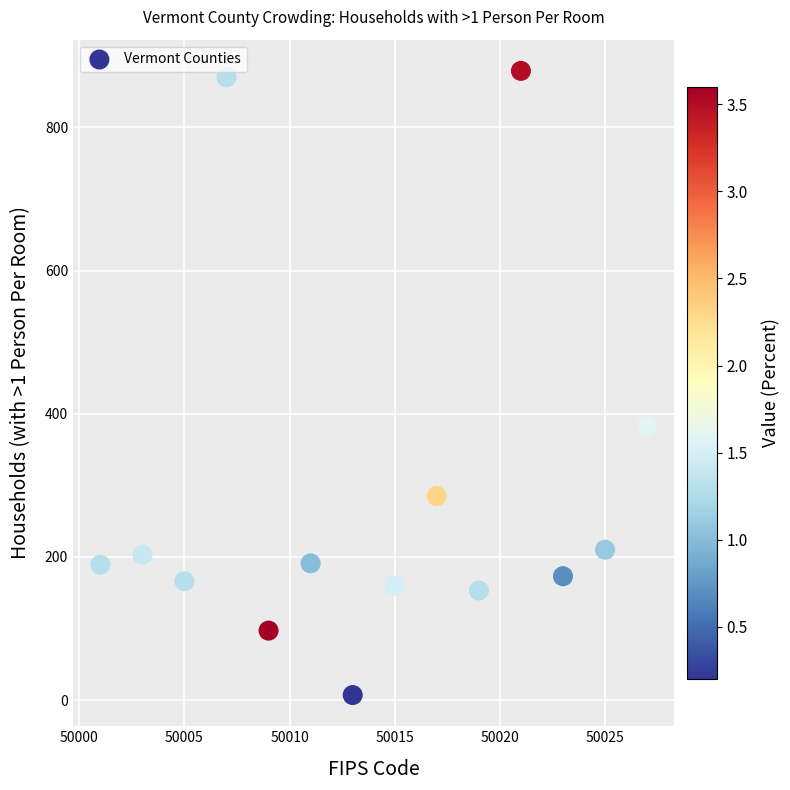

What Y value in the scatter plot is closest to 443?

383